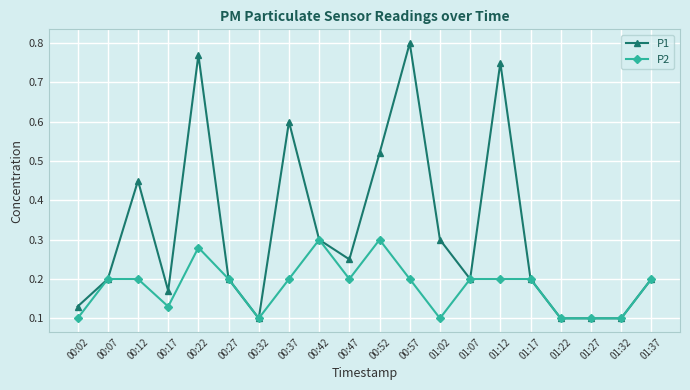

True or false: P1 has more than 0 interior local peaks.

True